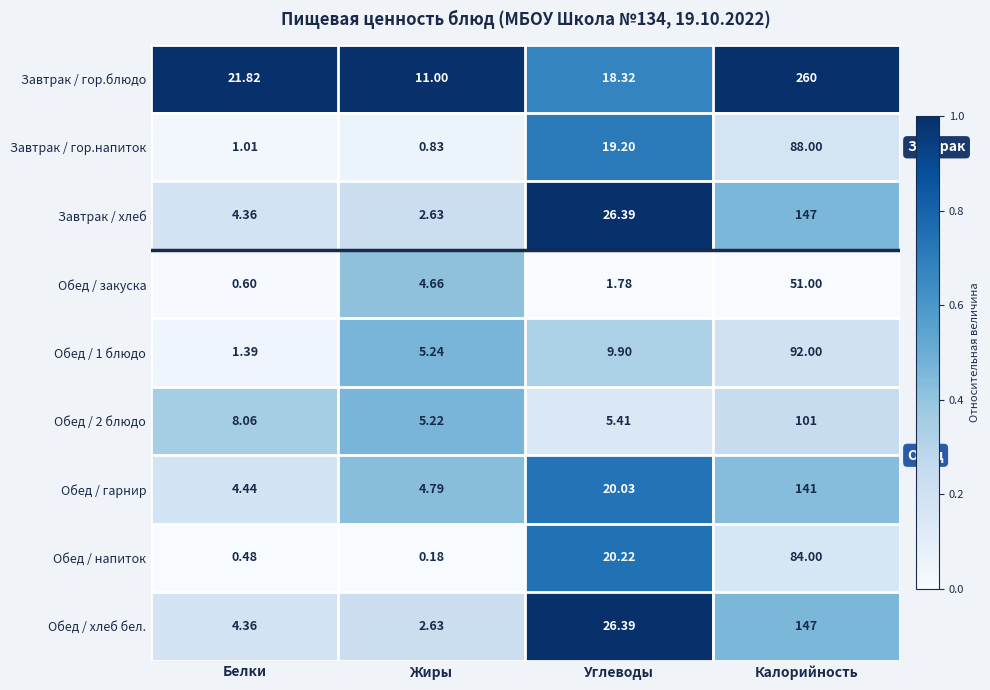

Which label corresponds to the smallest value in the chart?

Жиры